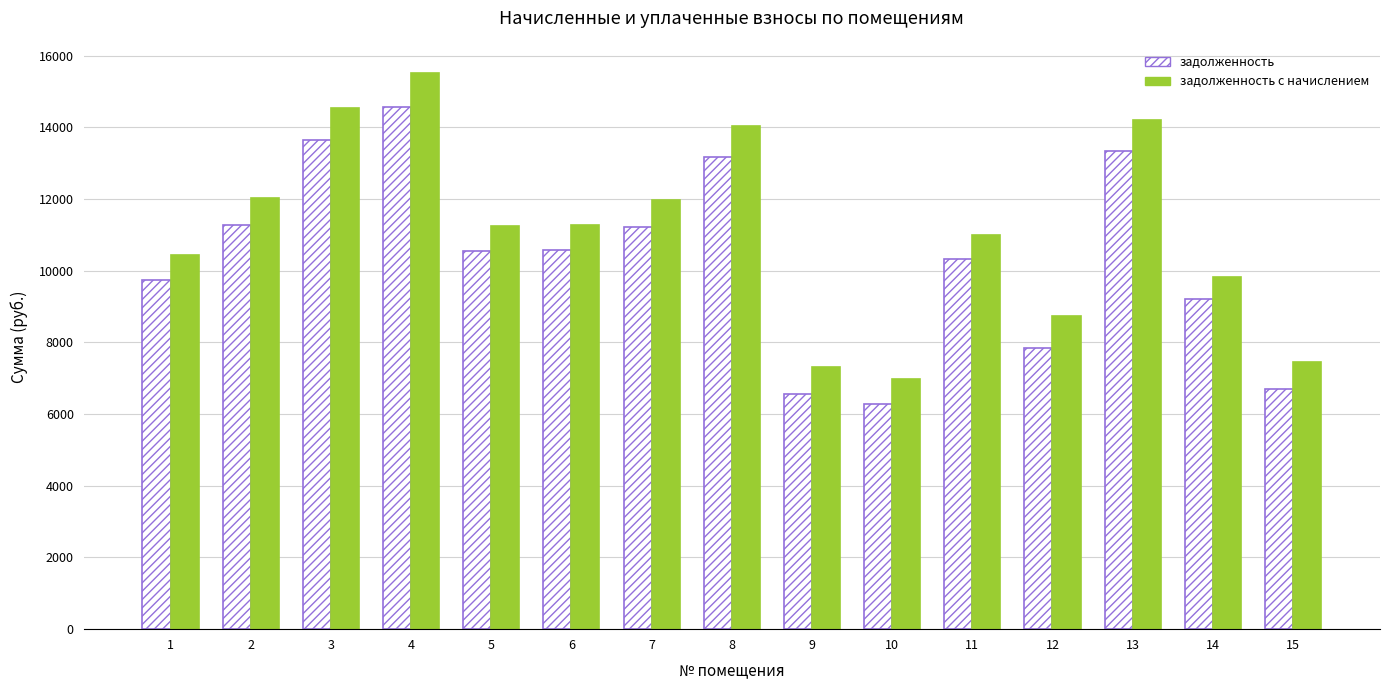

Which series has the widest spread of values?

задолженность с начислением